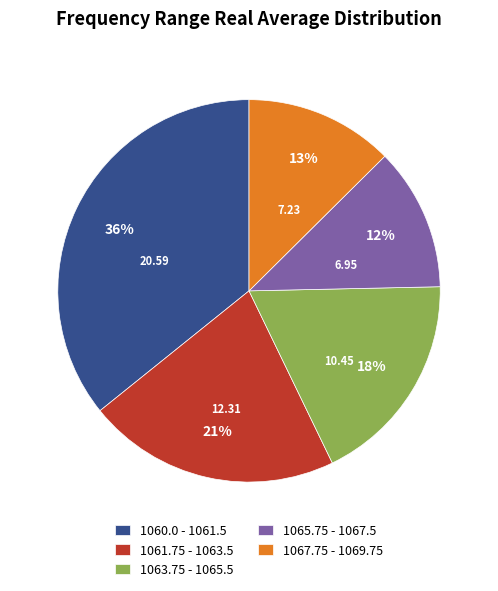

Between 1065.75 - 1067.5 and 1060.0 - 1061.5, which is larger?

1060.0 - 1061.5